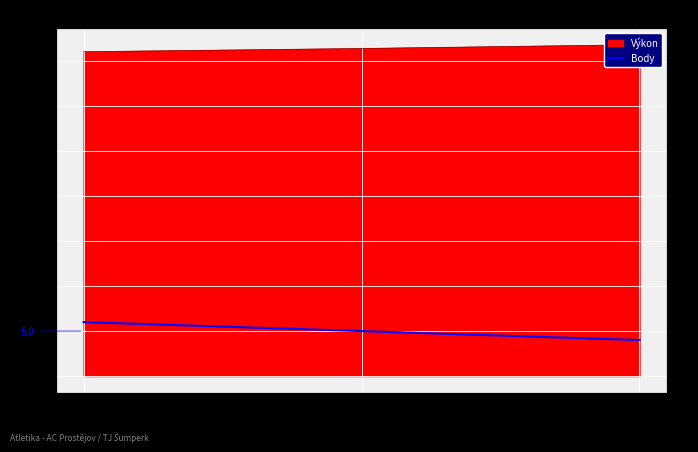

What is the maximum value shown in the chart?

6